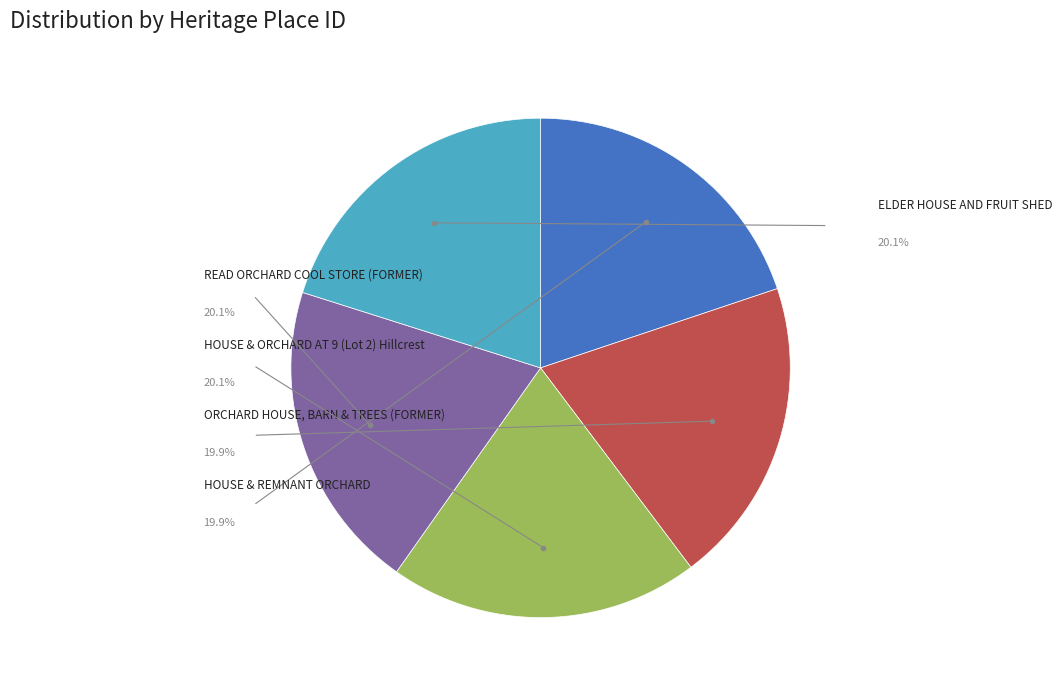

How much of the chart is everything except READ ORCHARD COOL STORE (FORMER)?

79.9%